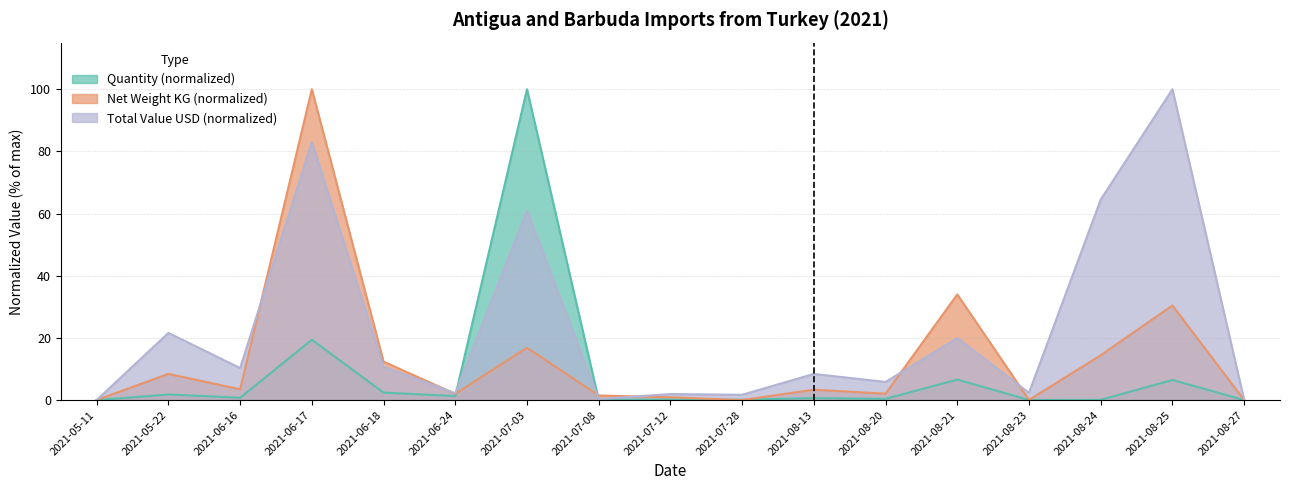

List the labels in order of Net Weight KG value, largest first.

2021-06-17, 2021-08-21, 2021-08-25, 2021-07-03, 2021-08-24, 2021-06-18, 2021-05-22, 2021-06-16, 2021-08-13, 2021-08-20, 2021-06-24, 2021-07-08, 2021-07-12, 2021-08-23, 2021-05-11, 2021-07-28, 2021-08-27